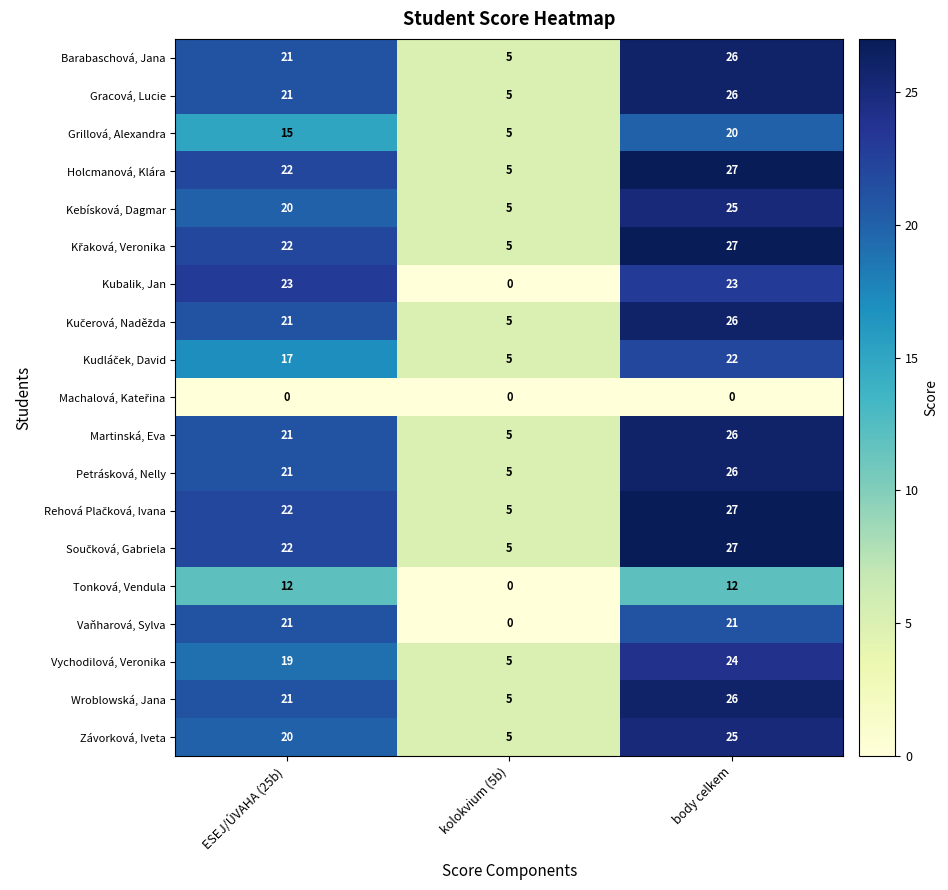

List the labels in order of Wroblowská, Jana value, largest first.

body celkem, ESEJ/ÚVAHA (25b), kolokvium (5b)